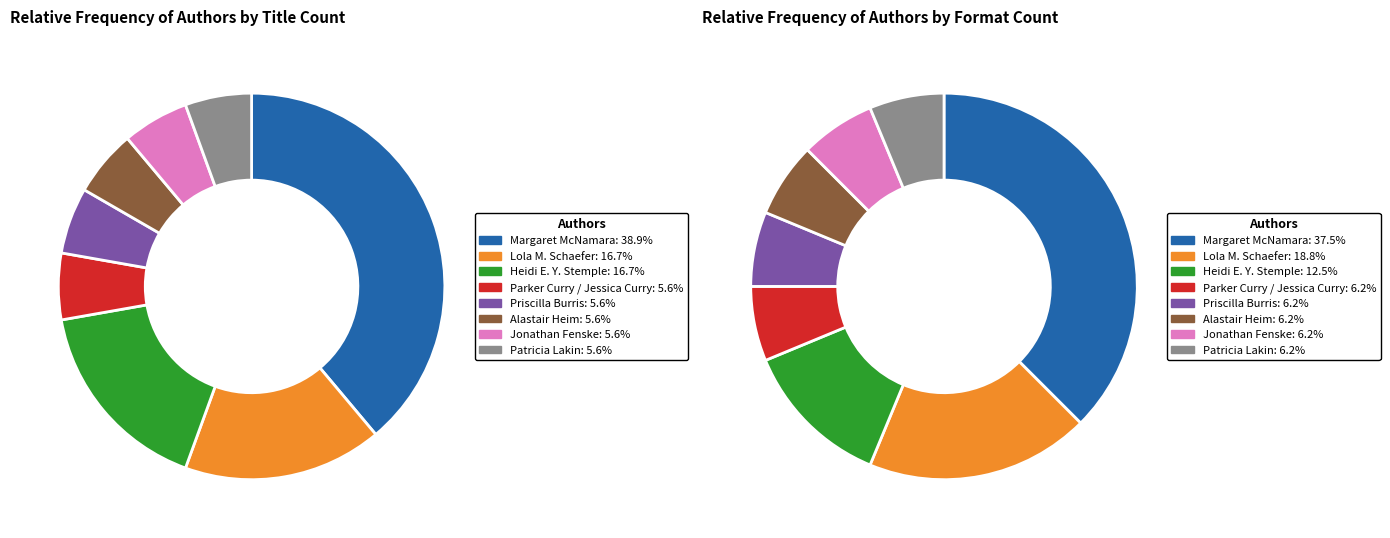

Count the number of slices in the pie.

8